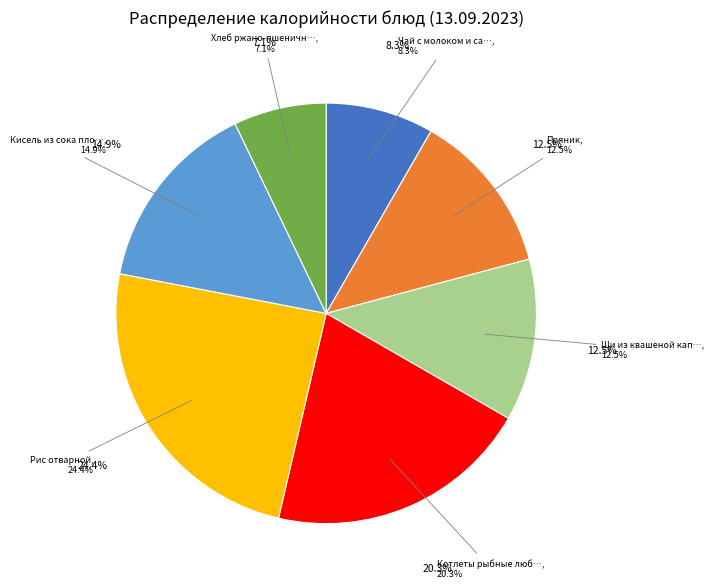

Is the sum of Рис отварной and Щи из квашеной капусты greater than half?

No